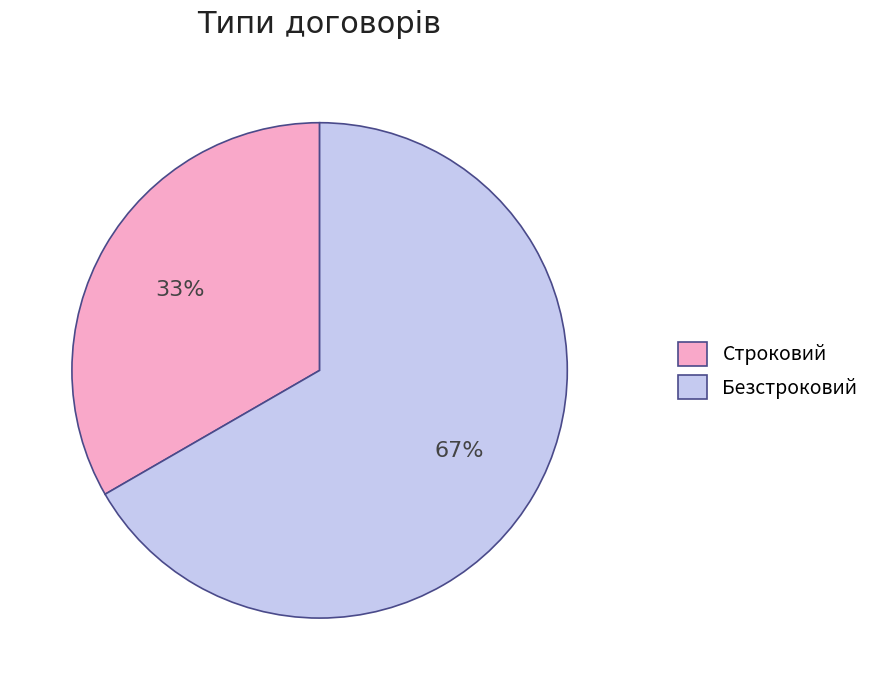

To the nearest percent, what portion does Строковий represent?

33%